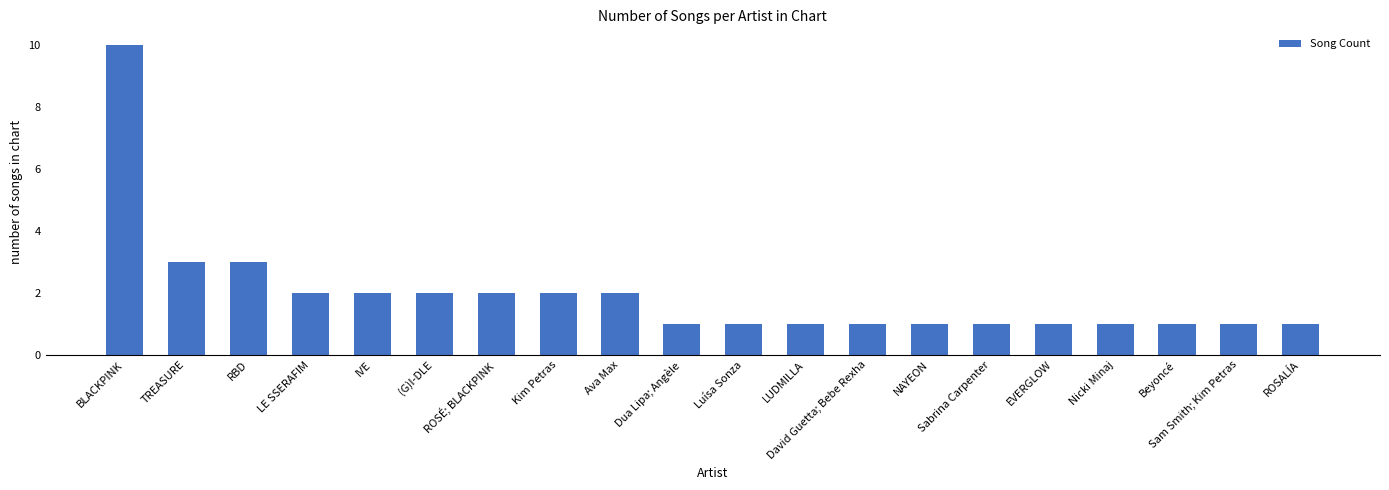

What is the approximate value at LE SSERAFIM?

2